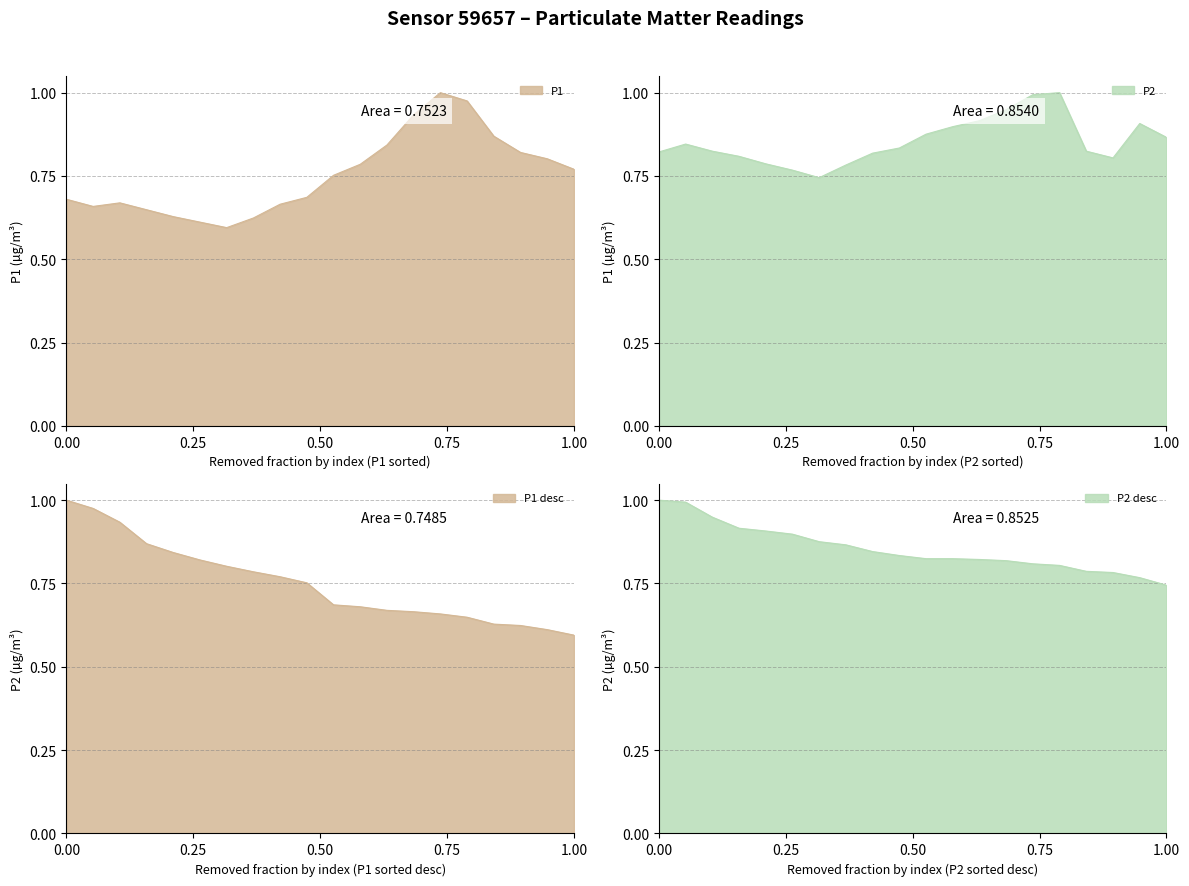

At how many categories does at least one series exceed 0?

20